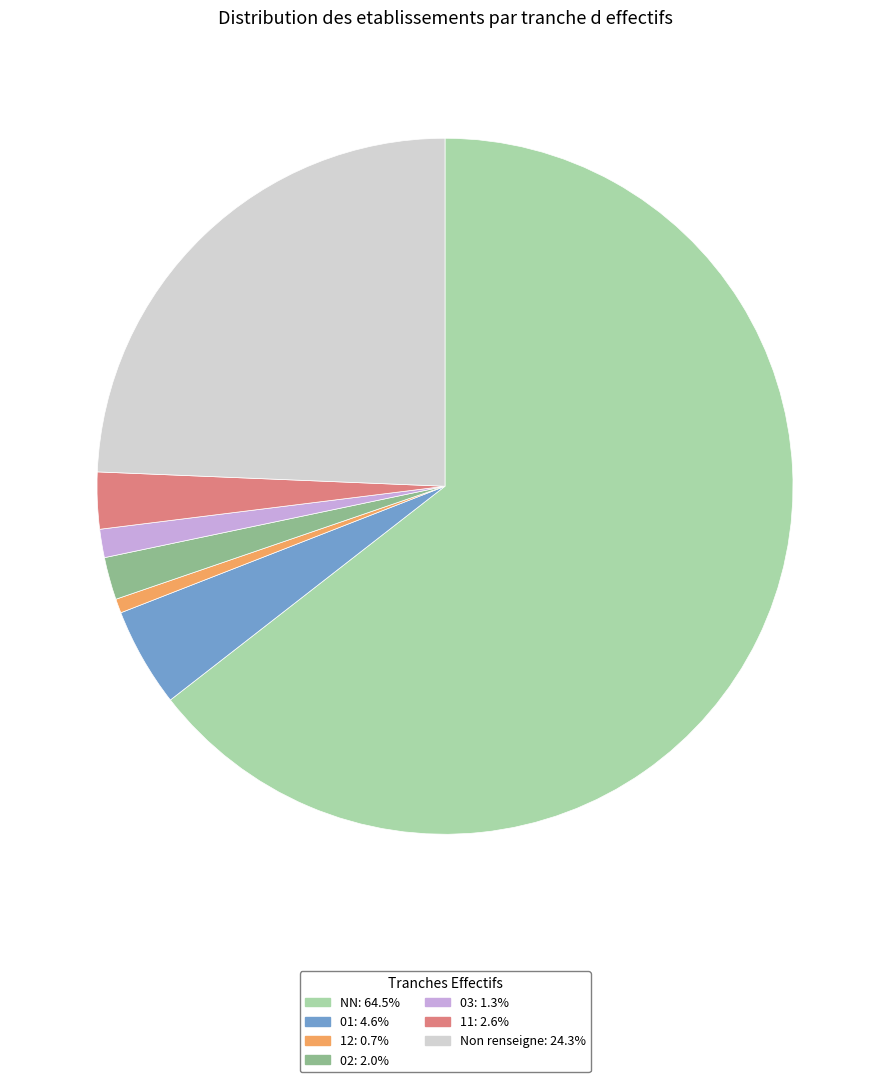

Is there any slice that represents more than half of the pie?

Yes